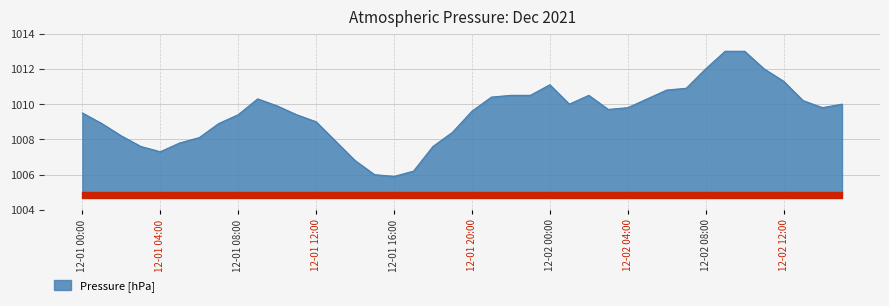

What is the greatest value displayed?

1013.0